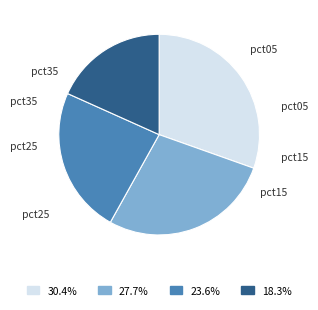

Which slice is the smallest?

pct35